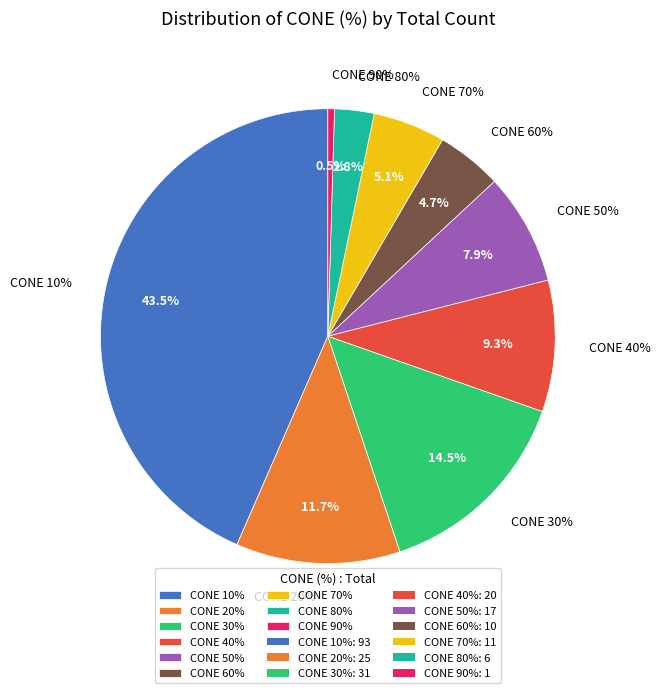

To the nearest percent, what is the combined percentage of 10 and 60?

48%